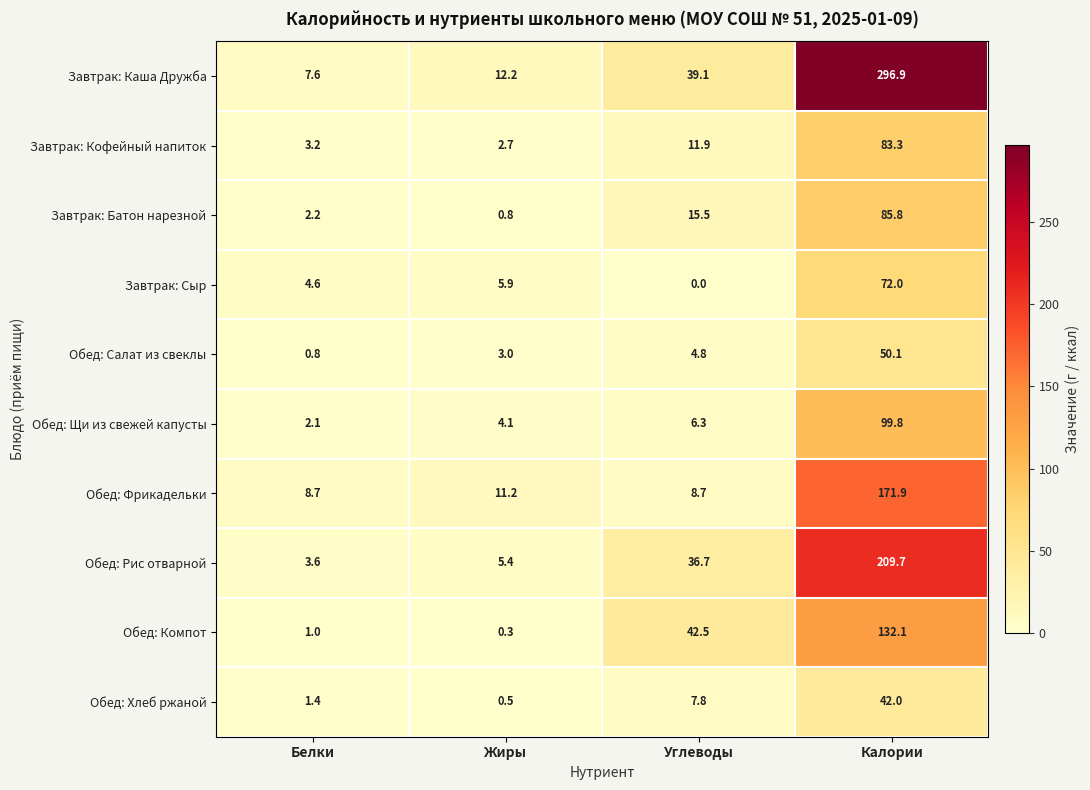

What is the difference between the maximum and minimum values in the Обед: Хлеб ржаной series?

41.5